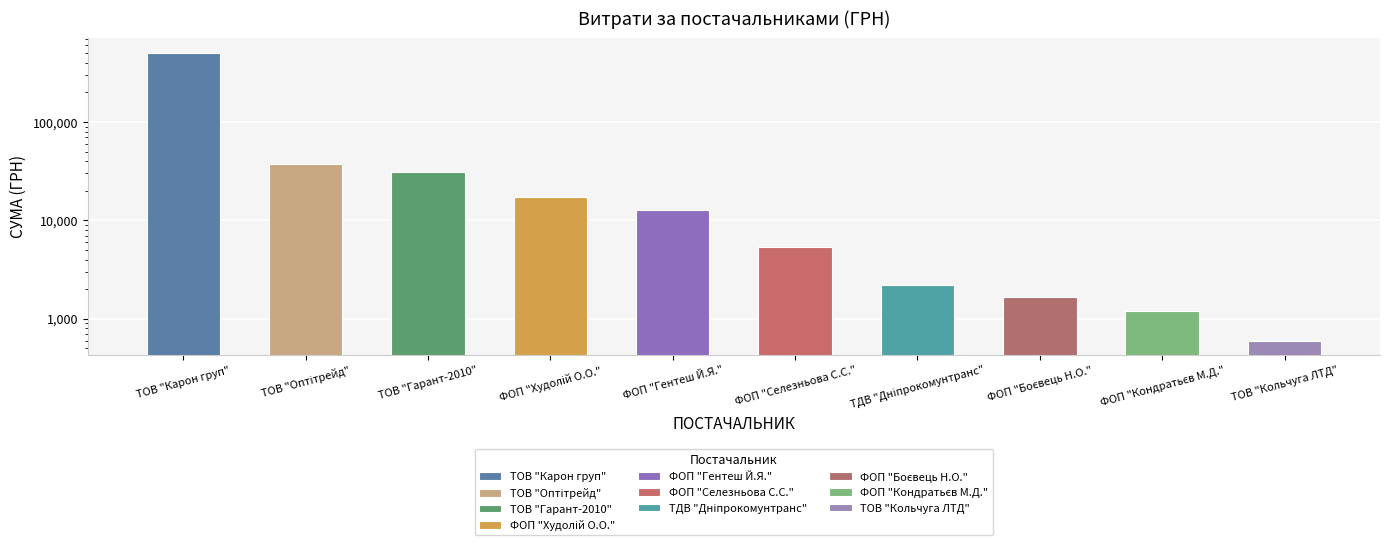

What is the minimum value shown in the chart?

600.0